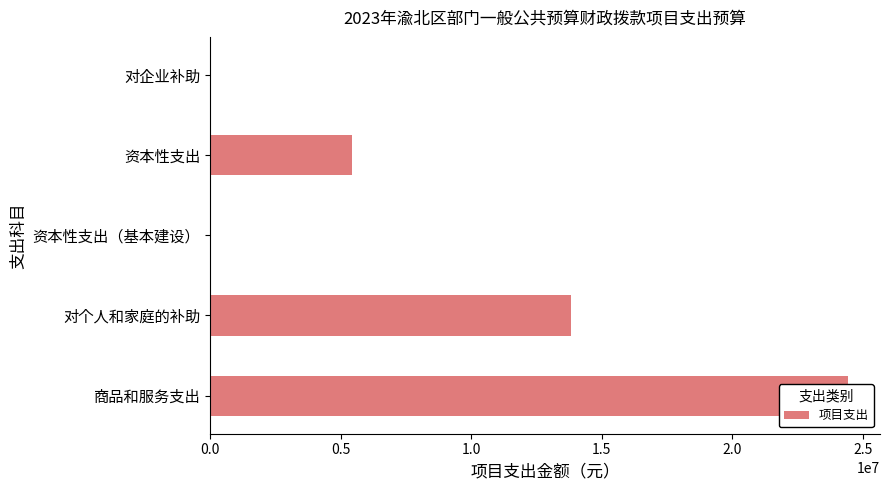

Approximately how many times larger is the value at 1.5 compared to 1.0?

17785.2